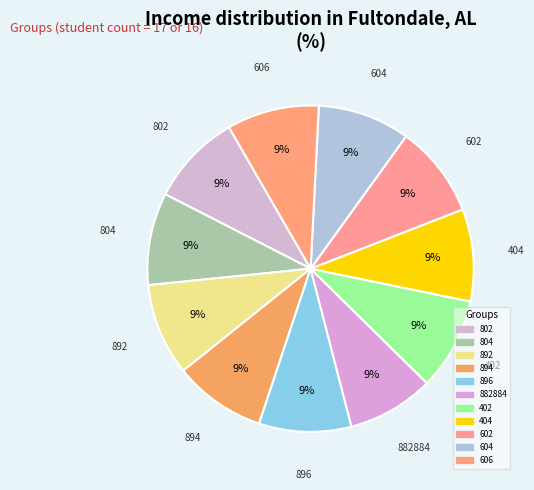

What is the smallest slice in the pie chart?

882884